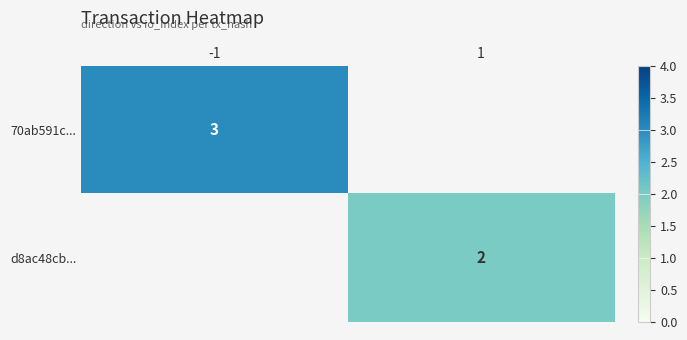

The 70ab591c... series shows 4 at -1. True or false?

False